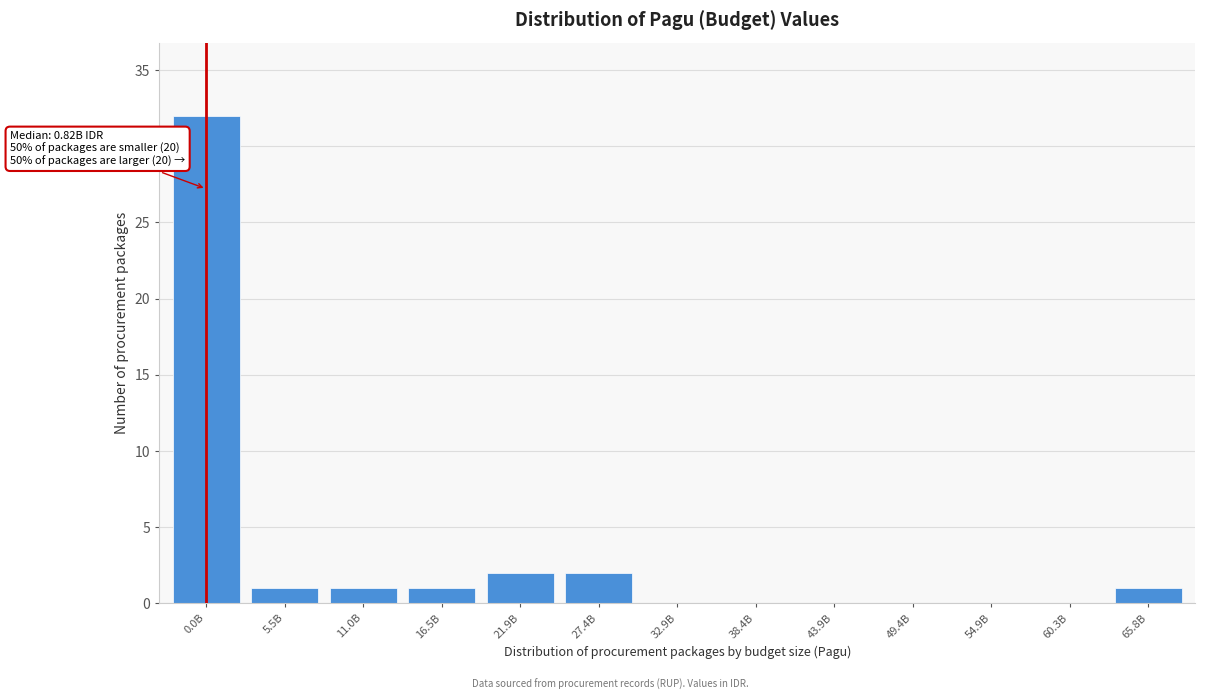

Reading left to right, what are all the values shown in this chart?

0.0B=32	5.5B=1	11.0B=1	16.5B=1	21.9B=2	27.4B=2	32.9B=0	38.4B=0	43.9B=0	49.4B=0	54.9B=0	60.3B=0	65.8B=1